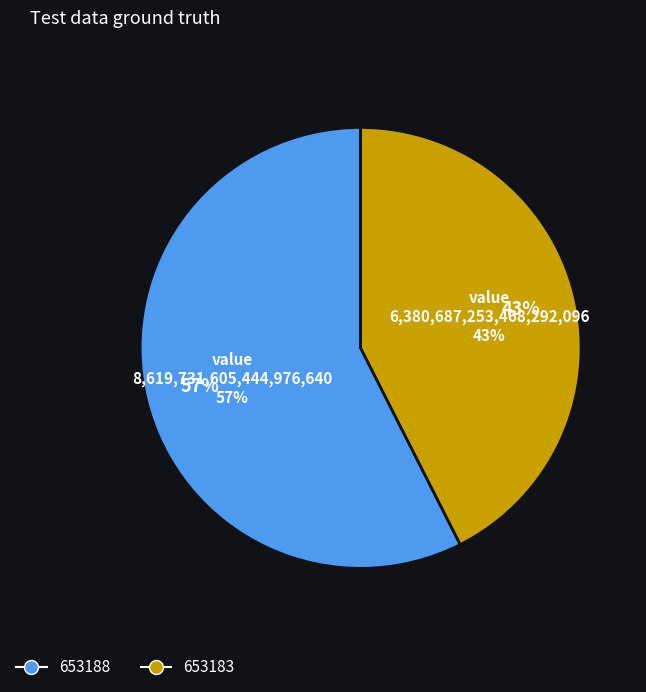

Count the number of slices in the pie.

2